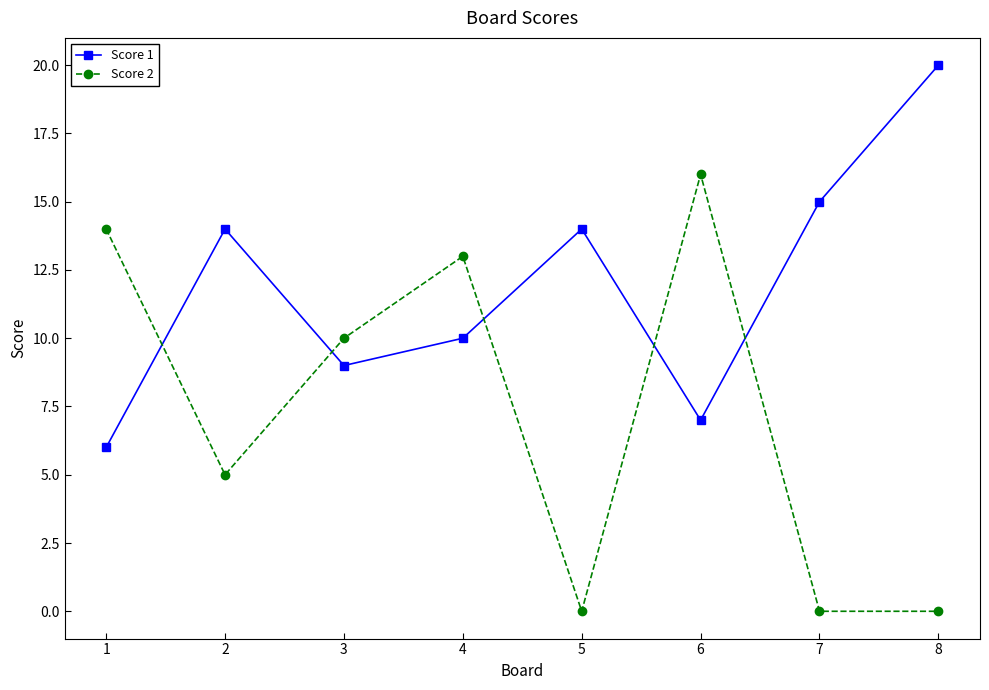

At which category does Score 2 reach its first local peak?

4